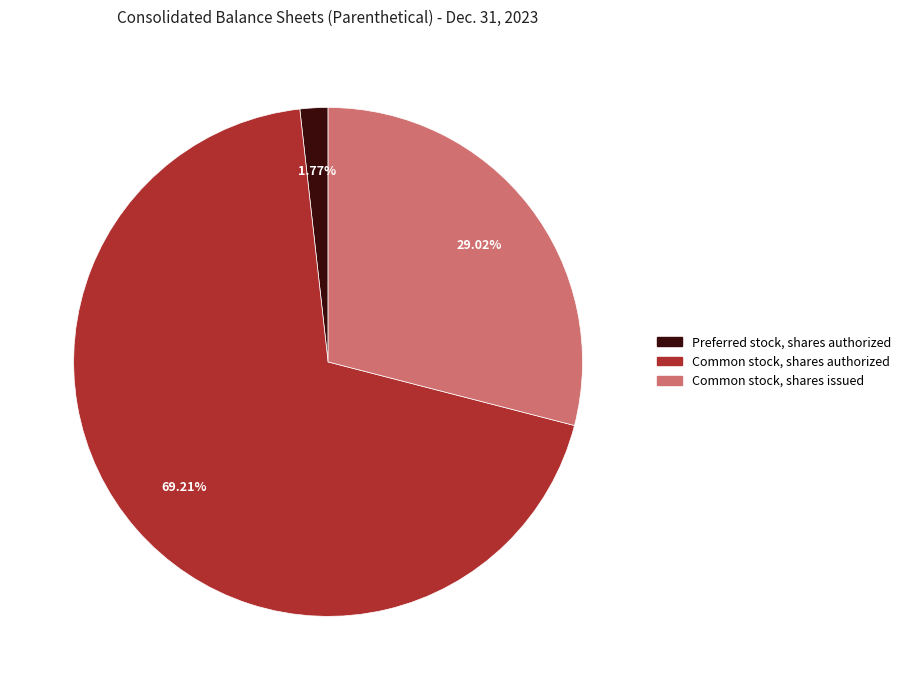

How many segments does this pie chart have?

3